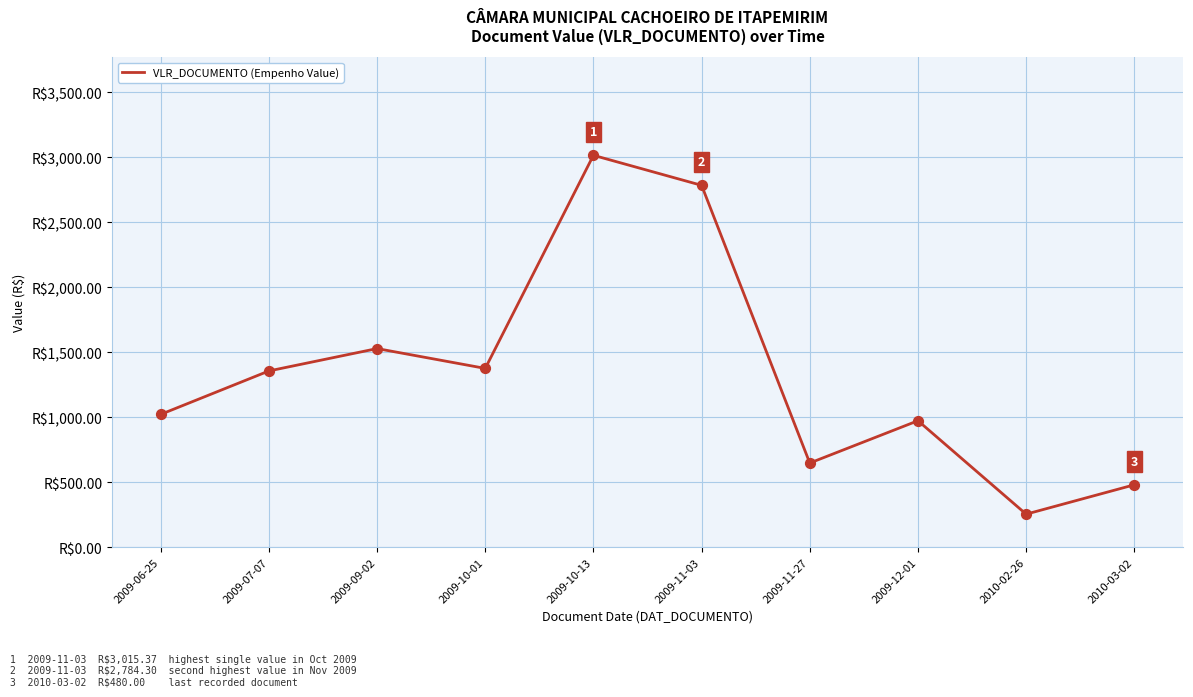

Between 2009-09-02 and 2009-06-25, which is larger?

2009-09-02